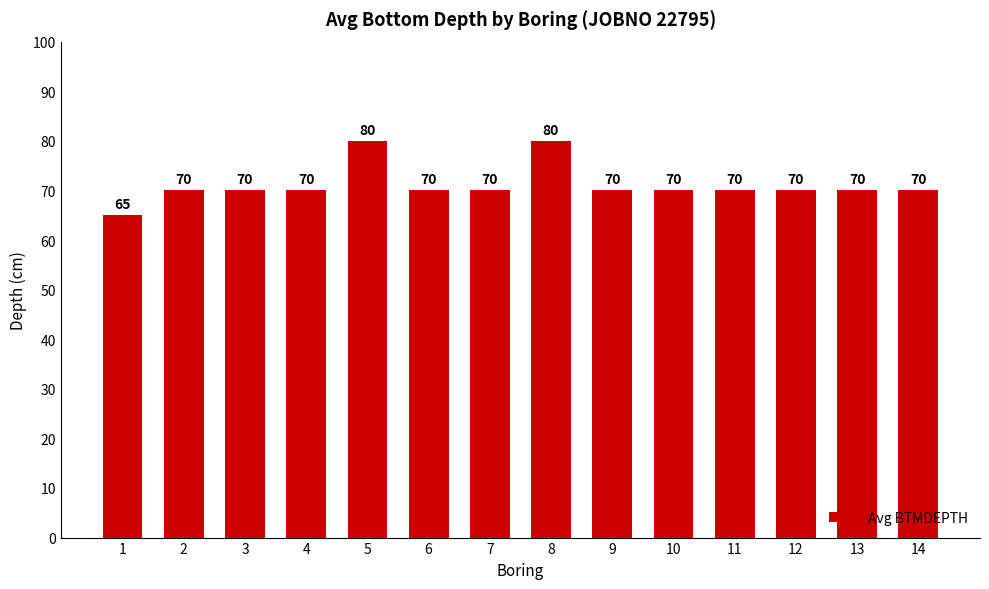

The value at 1 is 31. True or false?

False